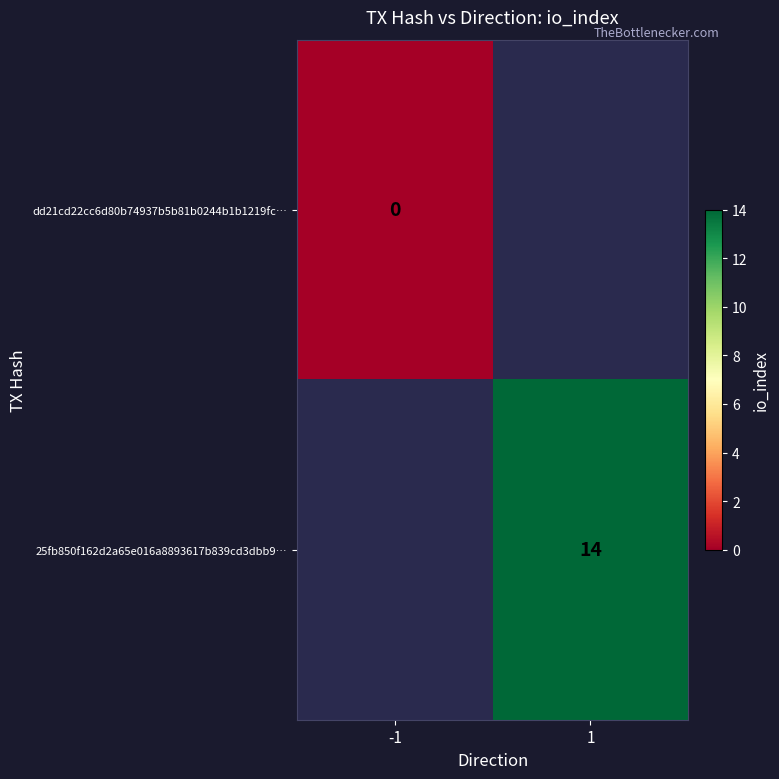

The 25fb850f162d2a65e016a8893617b839cd3dbb9… series shows 7 at 1. True or false?

False